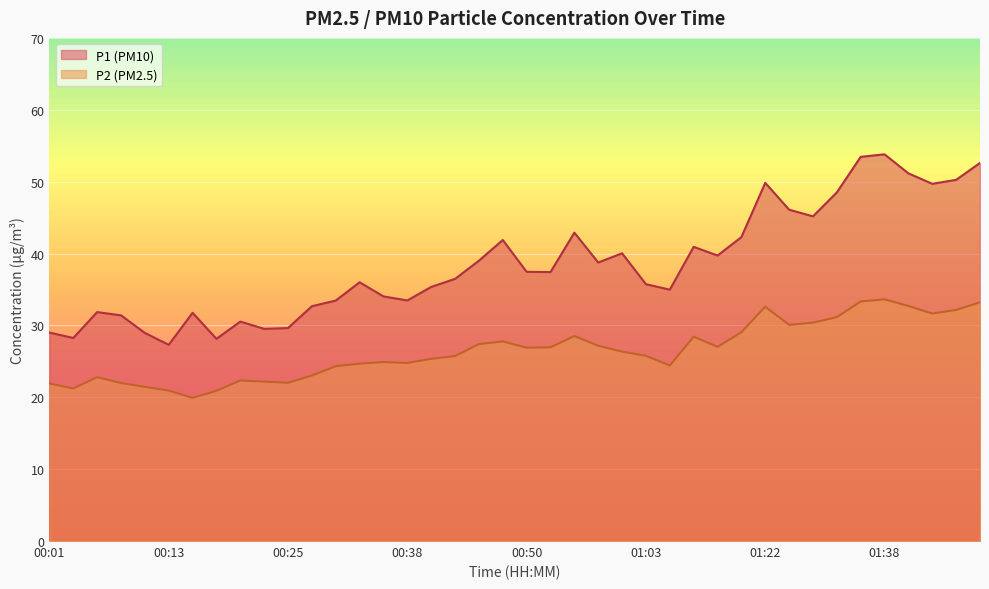

True or false: P2 has a value of 20.9 at 00:18.

True